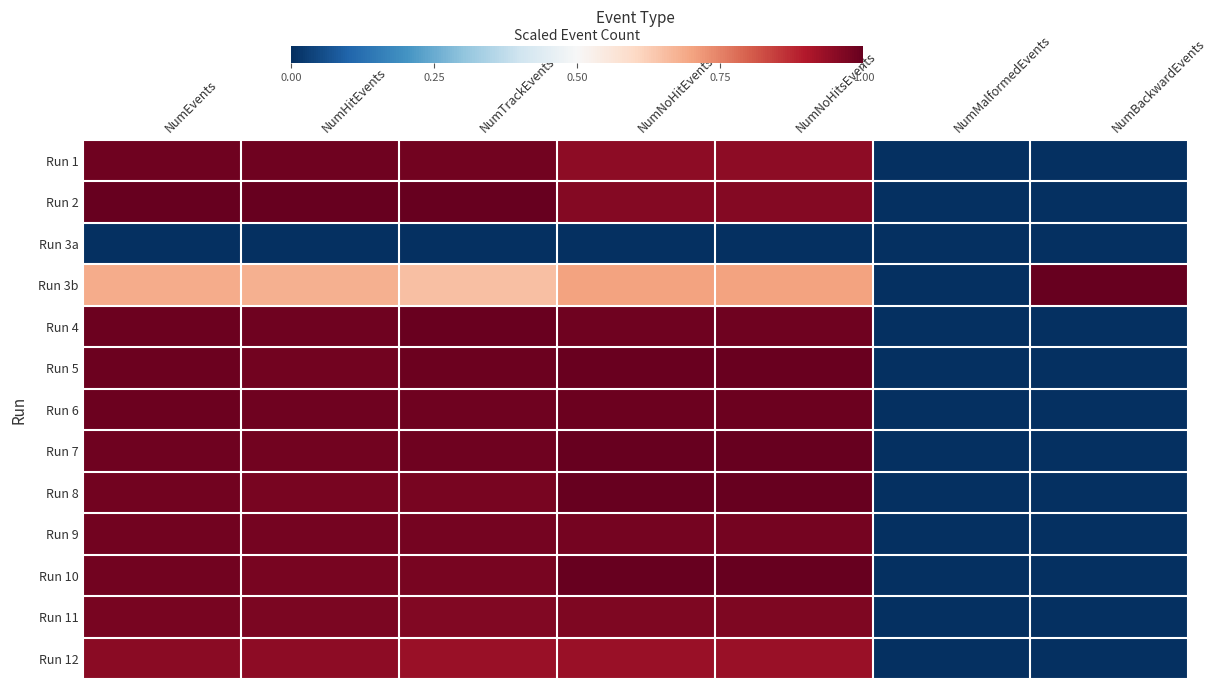

Reading right to left, list all the values displayed in this chart.

Run 1: NumBackwardEvents=0.0	NumMalformedEvents=0.0	NumNoHitsEvents=0.9	NumNoHitEvents=0.9	NumTrackEvents=1.0	NumHitEvents=1.0	NumEvents=1.0
Run 2: NumBackwardEvents=0.0	NumMalformedEvents=0.0	NumNoHitsEvents=1.0	NumNoHitEvents=1.0	NumTrackEvents=1.0	NumHitEvents=1.0	NumEvents=1.0
Run 3a: NumBackwardEvents=0.0	NumMalformedEvents=0.0	NumNoHitsEvents=0.0	NumNoHitEvents=0.0	NumTrackEvents=0.0	NumHitEvents=0.0	NumEvents=0.0
Run 3b: NumBackwardEvents=1.0	NumMalformedEvents=0.0	NumNoHitsEvents=0.7	NumNoHitEvents=0.7	NumTrackEvents=0.6	NumHitEvents=0.7	NumEvents=0.7
Run 4: NumBackwardEvents=0.0	NumMalformedEvents=0.0	NumNoHitsEvents=1.0	NumNoHitEvents=1.0	NumTrackEvents=1.0	NumHitEvents=1.0	NumEvents=1.0
Run 5: NumBackwardEvents=0.0	NumMalformedEvents=0.0	NumNoHitsEvents=1.0	NumNoHitEvents=1.0	NumTrackEvents=1.0	NumHitEvents=1.0	NumEvents=1.0
Run 6: NumBackwardEvents=0.0	NumMalformedEvents=0.0	NumNoHitsEvents=1.0	NumNoHitEvents=1.0	NumTrackEvents=1.0	NumHitEvents=1.0	NumEvents=1.0
Run 7: NumBackwardEvents=0.0	NumMalformedEvents=0.0	NumNoHitsEvents=1.0	NumNoHitEvents=1.0	NumTrackEvents=1.0	NumHitEvents=1.0	NumEvents=1.0
Run 8: NumBackwardEvents=0.0	NumMalformedEvents=0.0	NumNoHitsEvents=1.0	NumNoHitEvents=1.0	NumTrackEvents=1.0	NumHitEvents=1.0	NumEvents=1.0
Run 9: NumBackwardEvents=0.0	NumMalformedEvents=0.0	NumNoHitsEvents=1.0	NumNoHitEvents=1.0	NumTrackEvents=1.0	NumHitEvents=1.0	NumEvents=1.0
Run 10: NumBackwardEvents=0.0	NumMalformedEvents=0.0	NumNoHitsEvents=1.0	NumNoHitEvents=1.0	NumTrackEvents=1.0	NumHitEvents=1.0	NumEvents=1.0
Run 11: NumBackwardEvents=0.0	NumMalformedEvents=0.0	NumNoHitsEvents=1.0	NumNoHitEvents=1.0	NumTrackEvents=1.0	NumHitEvents=1.0	NumEvents=1.0
Run 12: NumBackwardEvents=0.0	NumMalformedEvents=0.0	NumNoHitsEvents=0.9	NumNoHitEvents=0.9	NumTrackEvents=0.9	NumHitEvents=0.9	NumEvents=0.9